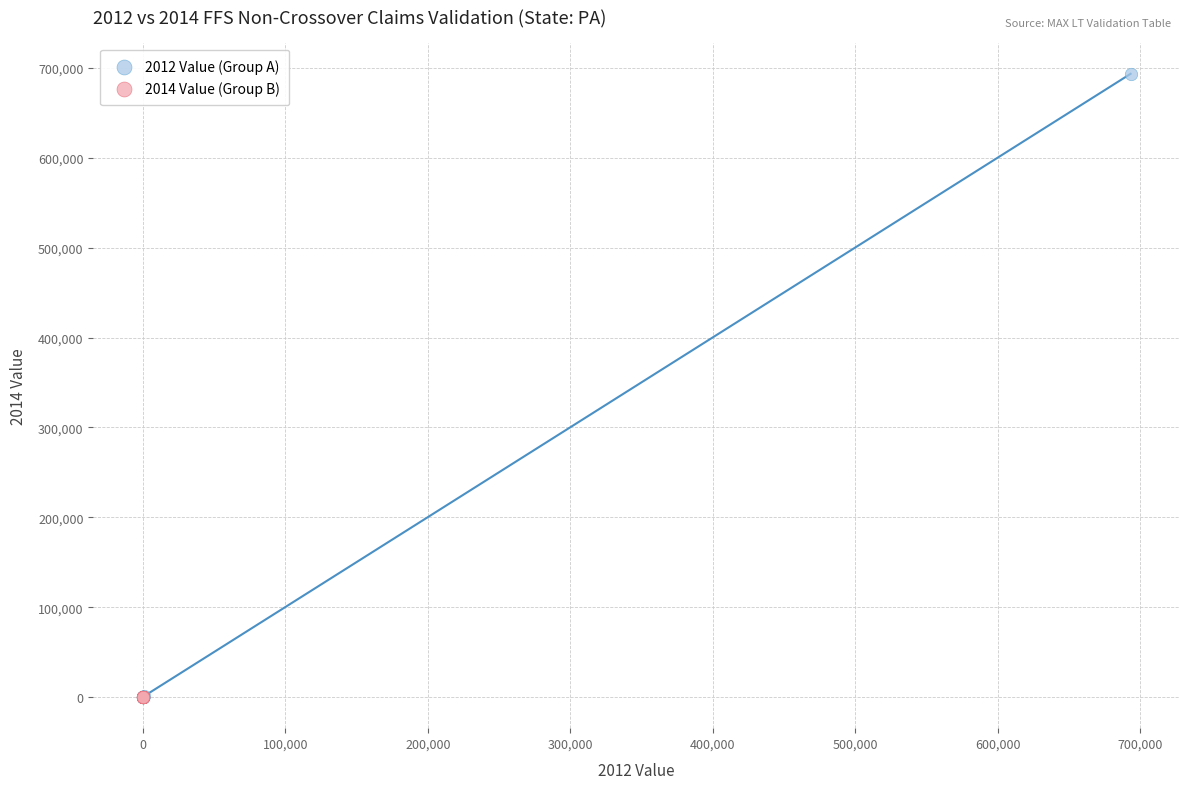

Which series reaches the maximum Y coordinate?

2012 Value (Group A)